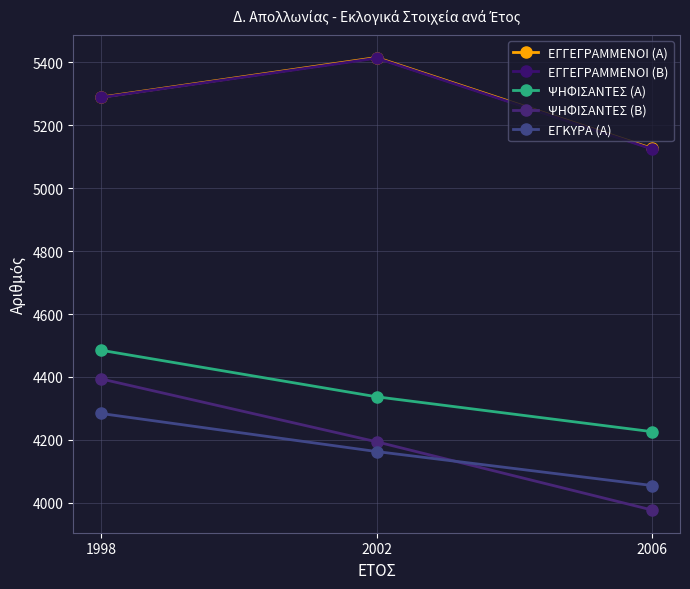

What is the maximum value for ΕΓΚΥΡΑ (Α)?

4284